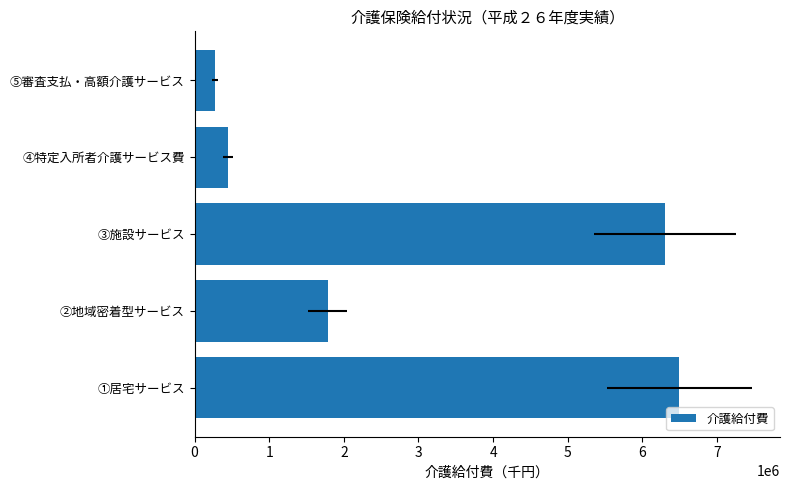

List the labels in order of value, largest first.

0, 2, 1, 3, 4